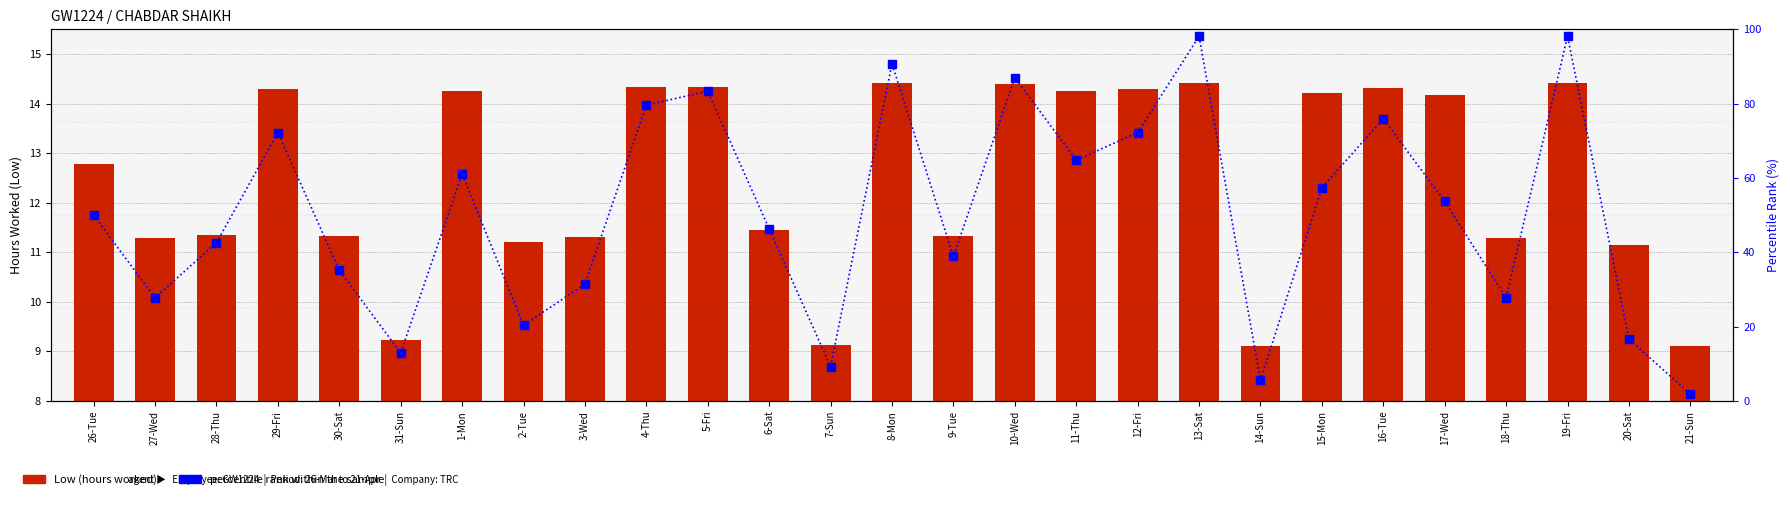

Between 9-Tue and 11-Thu, which series saw the biggest shift?

percentile rank within the sample